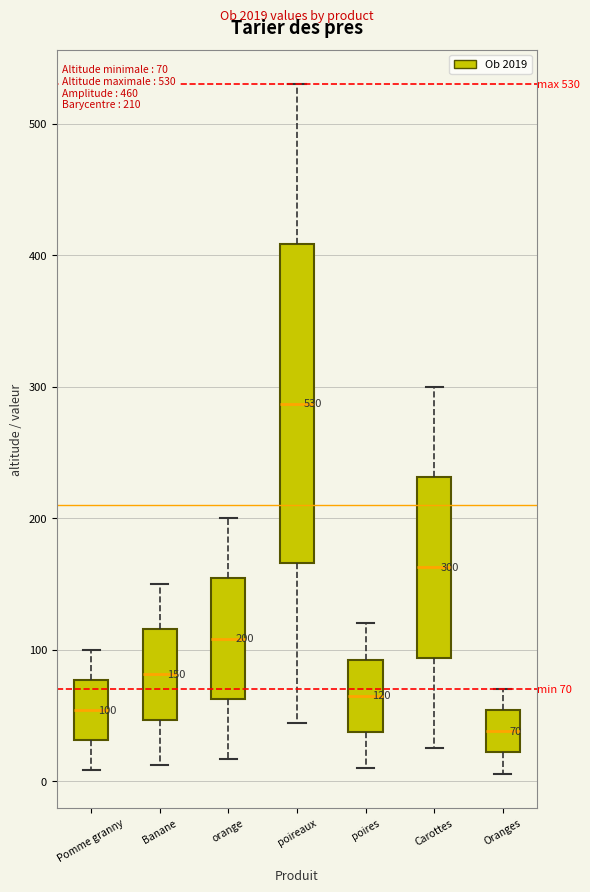

Comparing the boxes themselves (not the whiskers), which one is the tallest?

poireaux